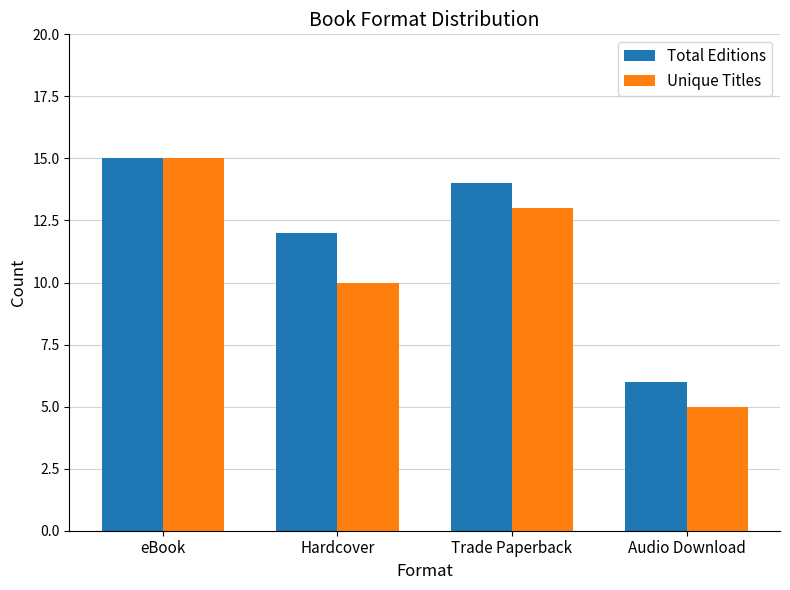

At which category is the sum across all series the highest?

eBook